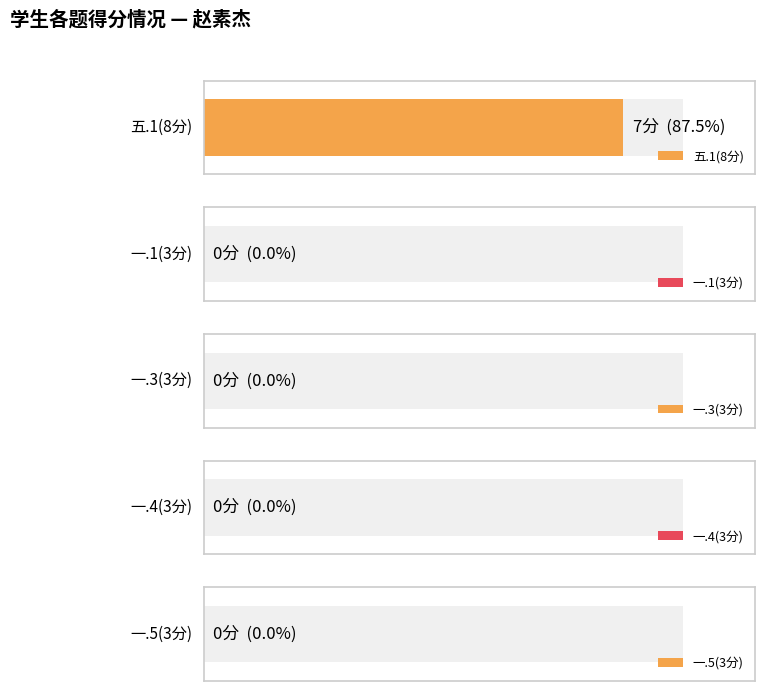

Which series has the widest spread of values?

五.1(8分)